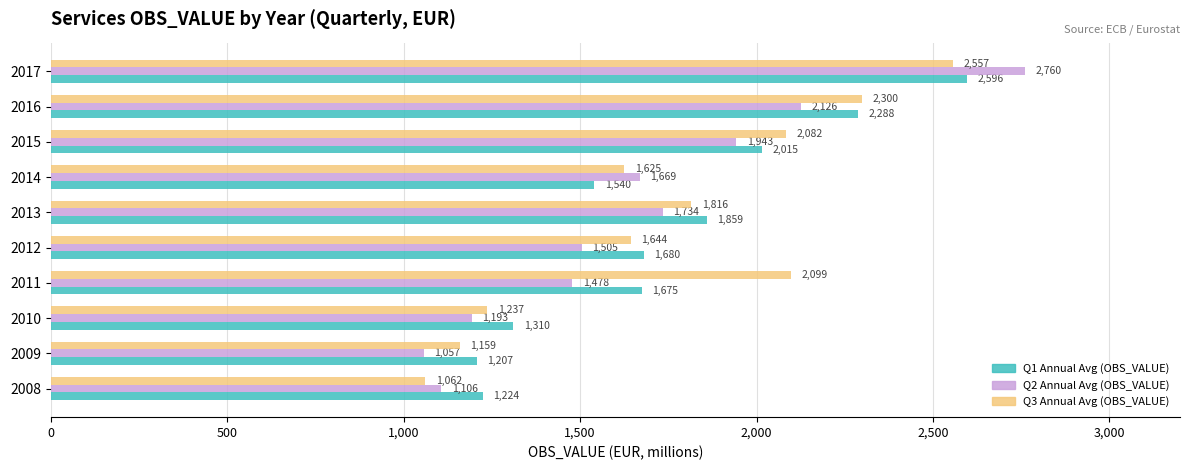

The value of Q2 Annual Avg (OBS_VALUE) at 2015 is 599.0. True or false?

False